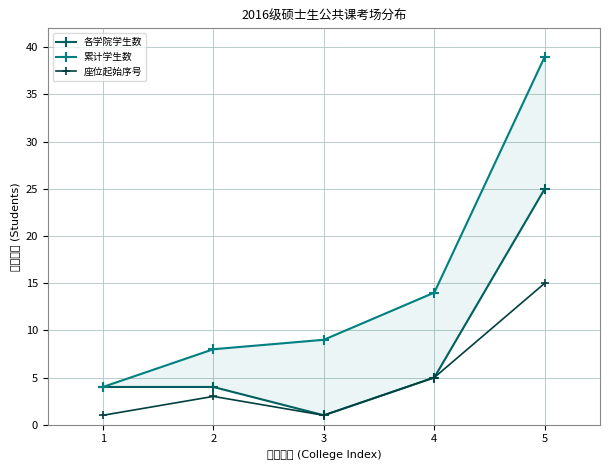

At which label does 累计学生数 reach its minimum?

1